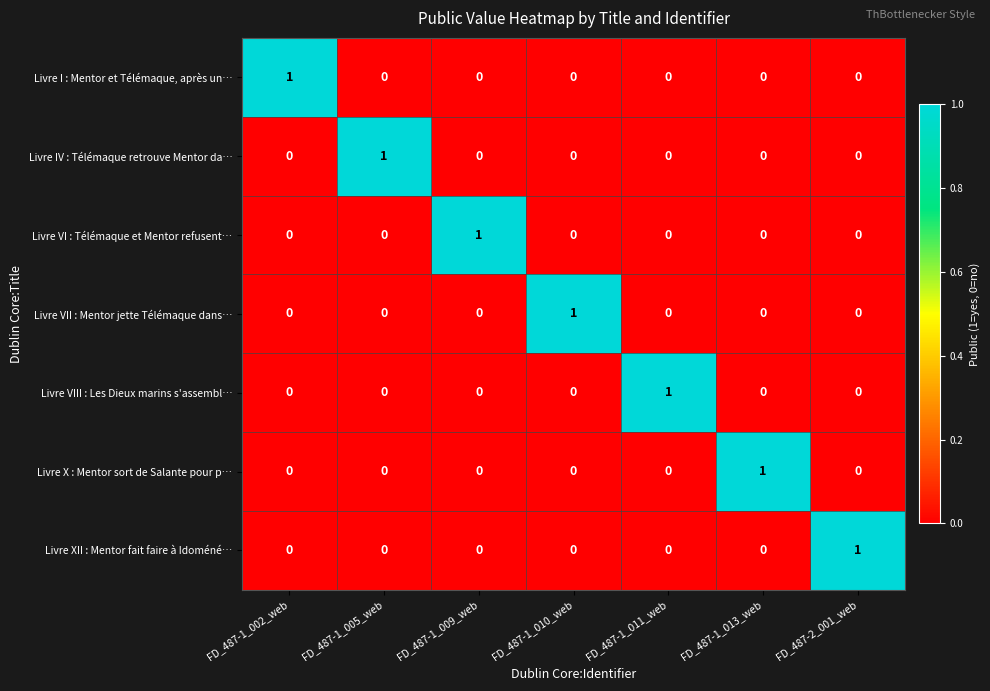

Count the number of categories in the chart.

7